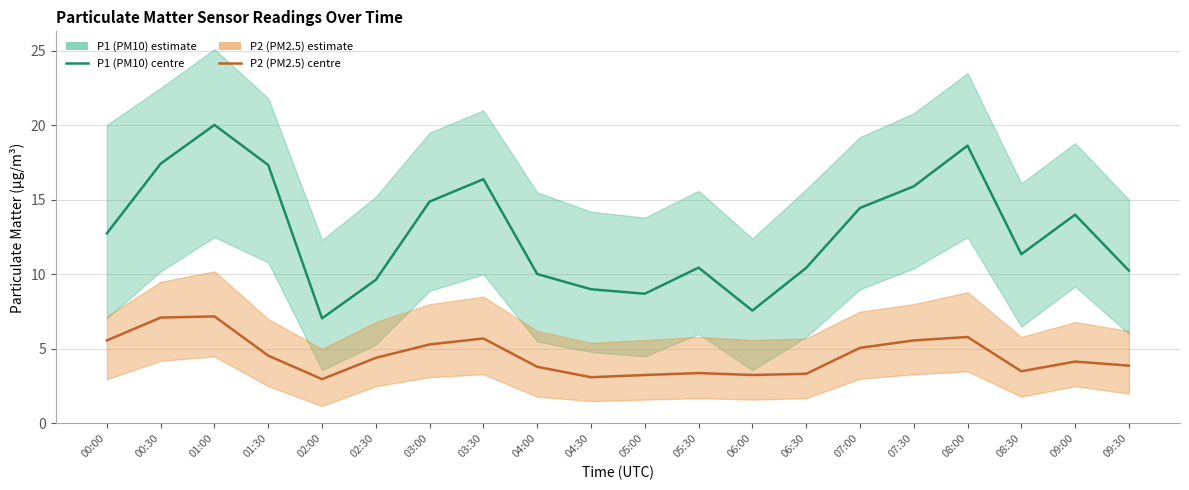

True or false: P2 (PM2.5) and P1 (PM10) cross at least once.

False